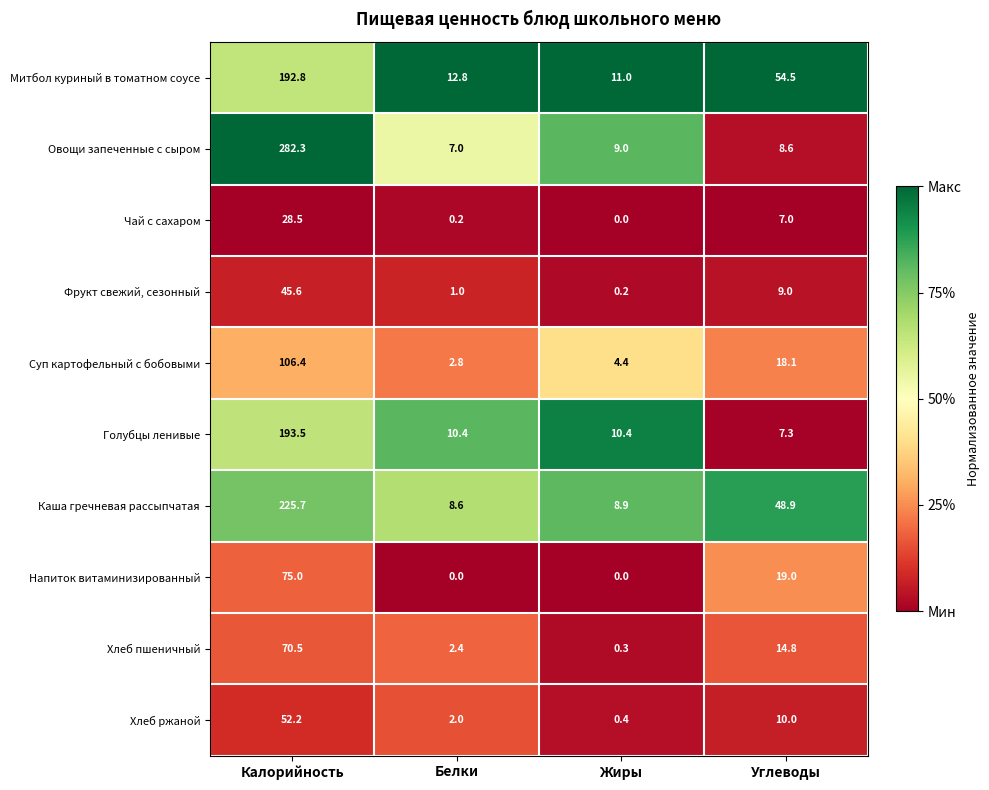

Is it true that Чай с сахаром equals 28.5 at Калорийность?

True